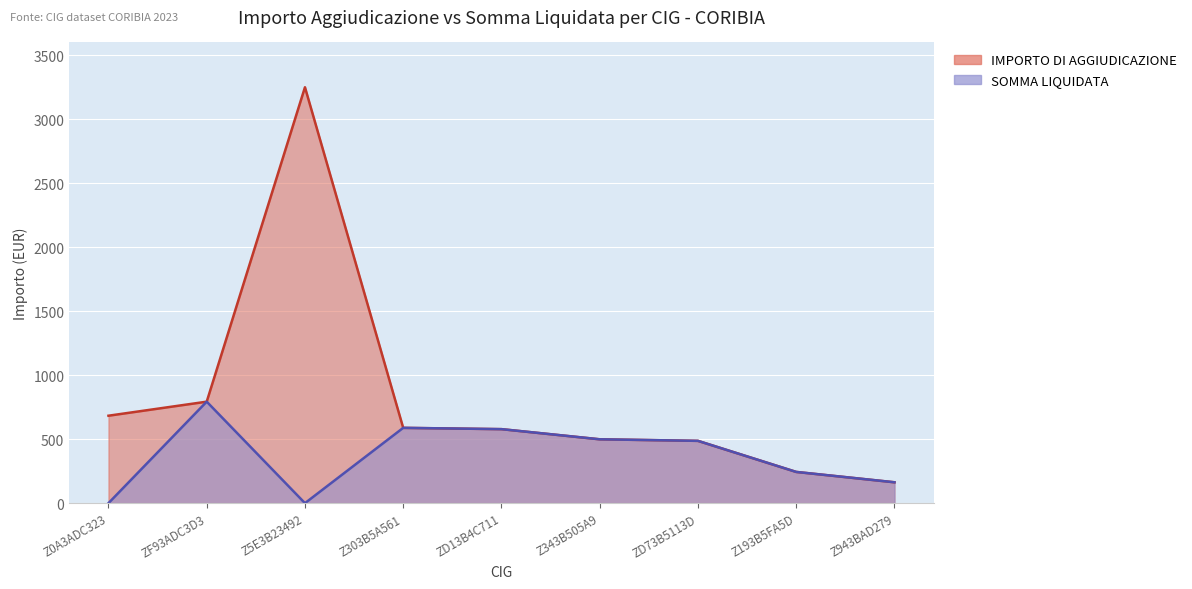

What is the sum of all IMPORTO DI AGGIUDICAZIONE values?

7285.7